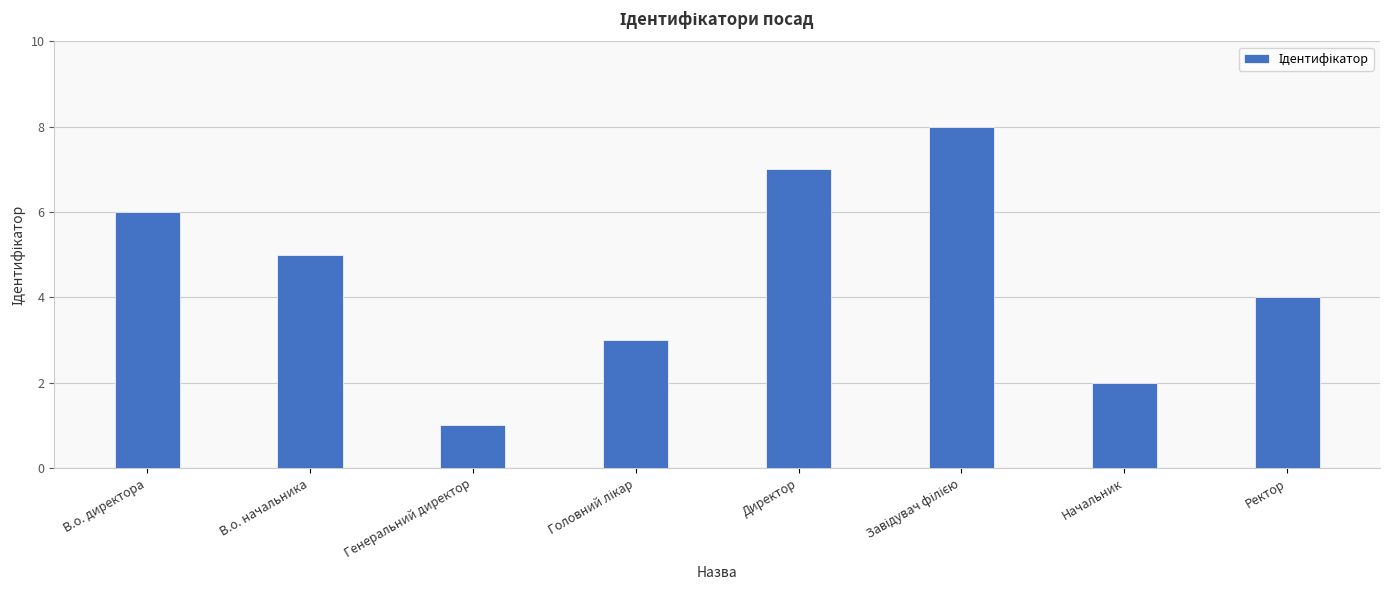

Which has a higher value, Ректор or Начальник?

Ректор